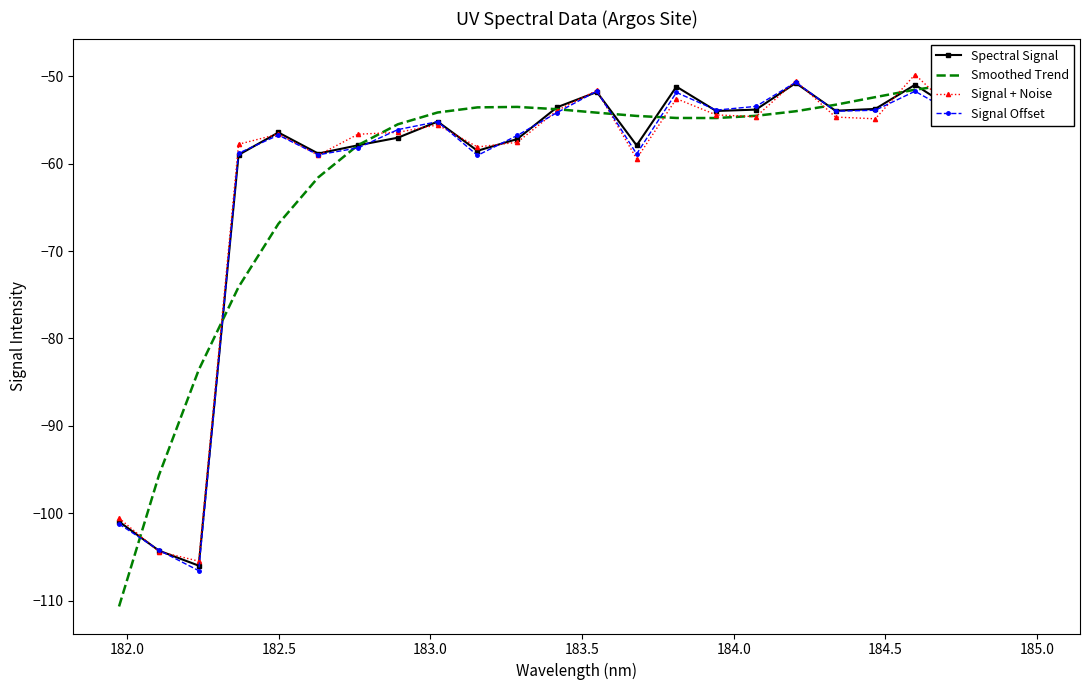

What is the minimum value for Signal + Noise?

-105.5